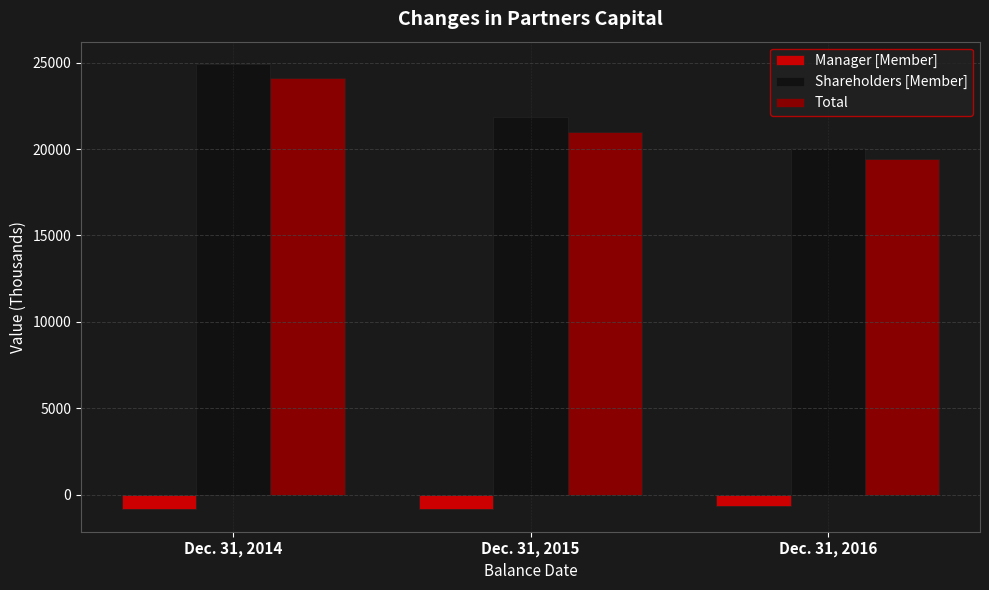

What are all the series names shown in the legend?

Manager [Member], Shareholders [Member], Total